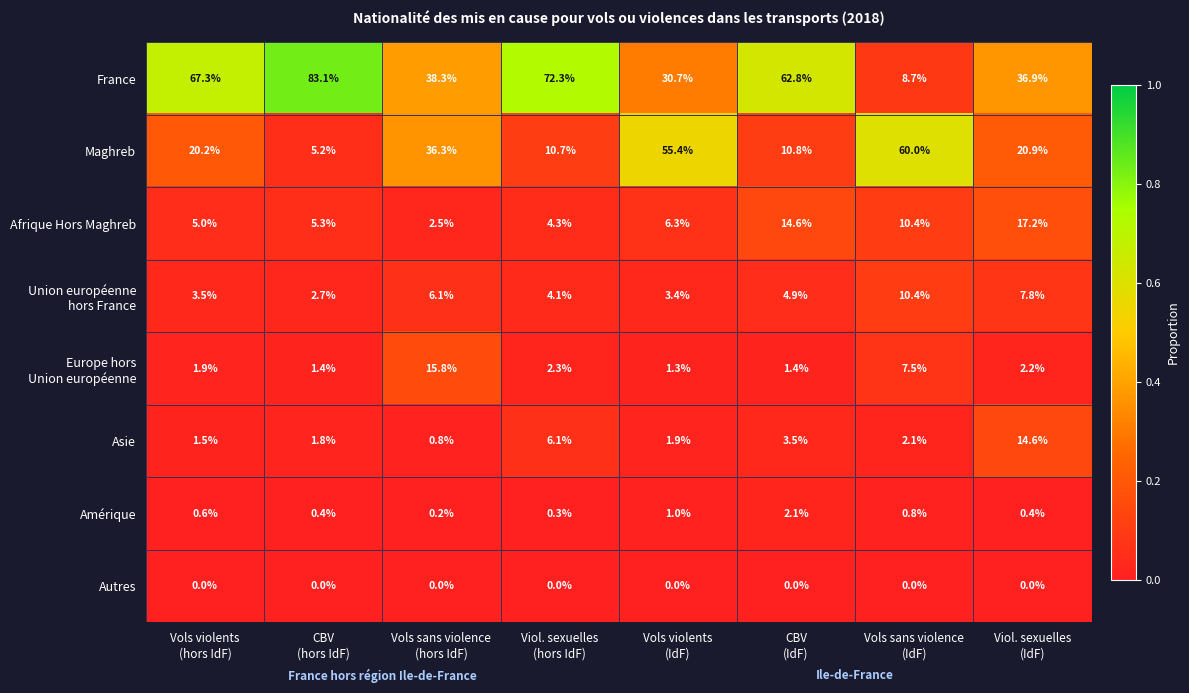

At how many categories does at least one series exceed 0?

8